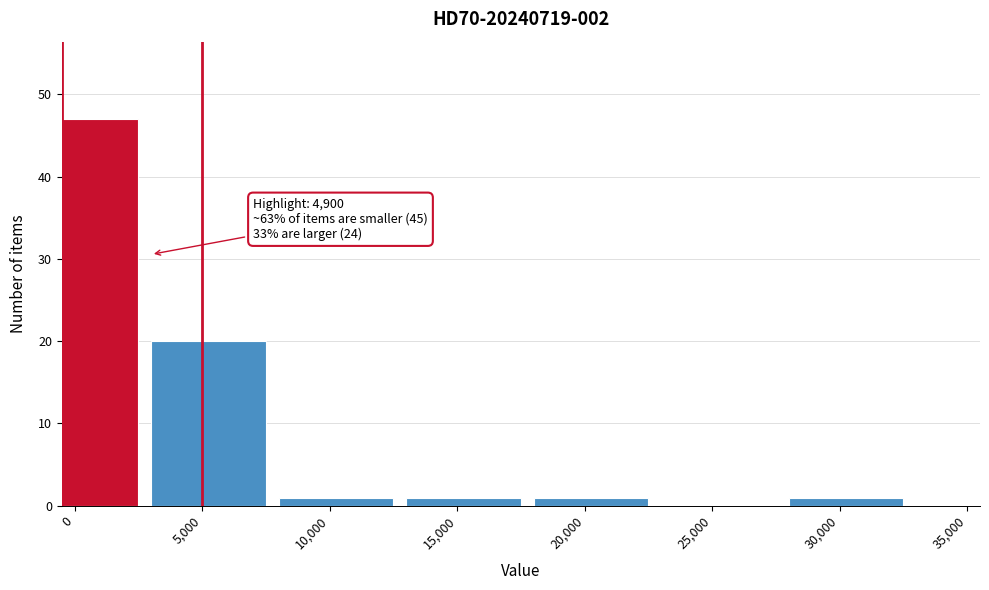

Reading left to right, list all the values displayed in this chart.

0=47	5,000=20	10,000=1	15,000=1	20,000=1	25,000=0	30,000=1